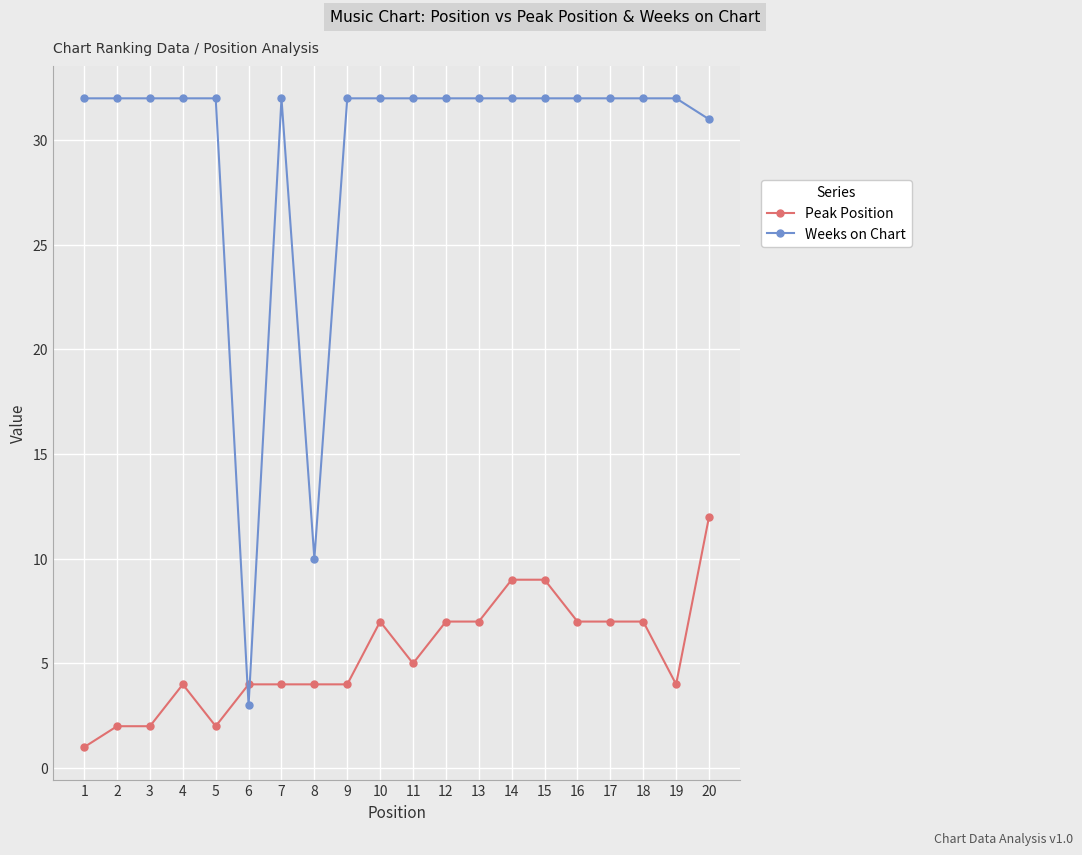

What is the difference between the second highest and minimum values in the Weeks on Chart series?

29